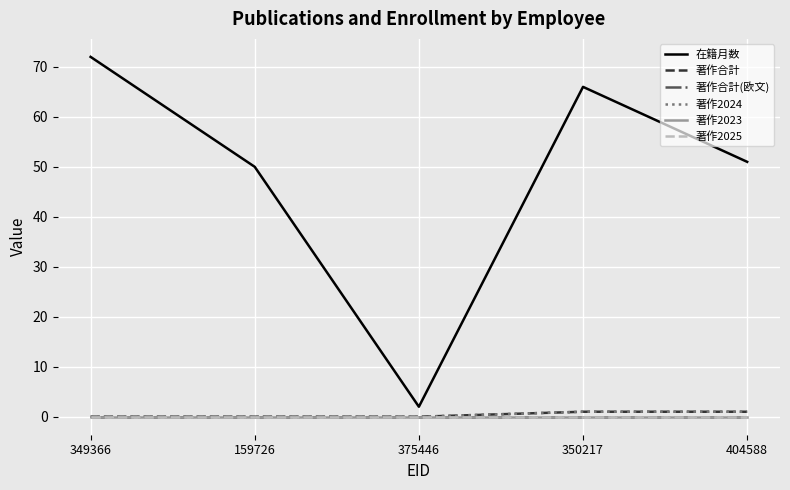

What are all the series names shown in the legend?

在籍月数, 著作合計, 著作合計(欧文), 著作2024, 著作2023, 著作2025